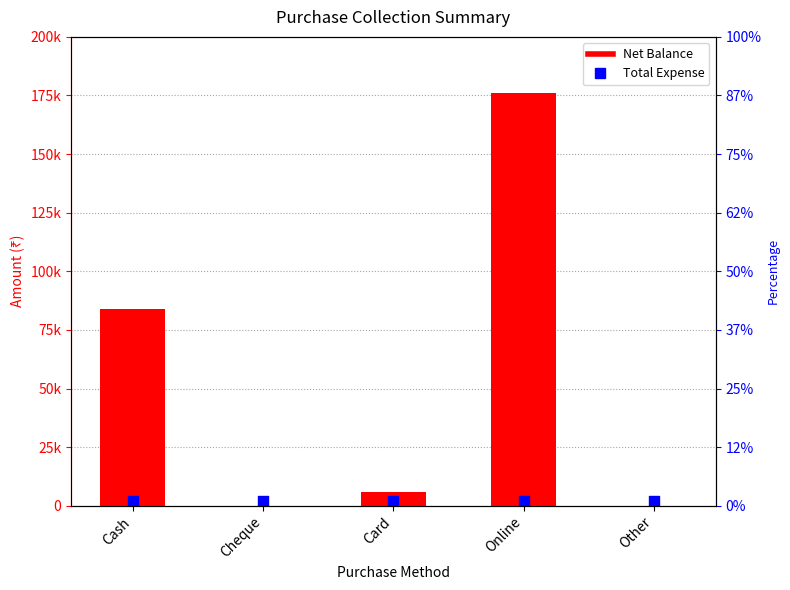

Between Cheque and Online, which is larger?

Online